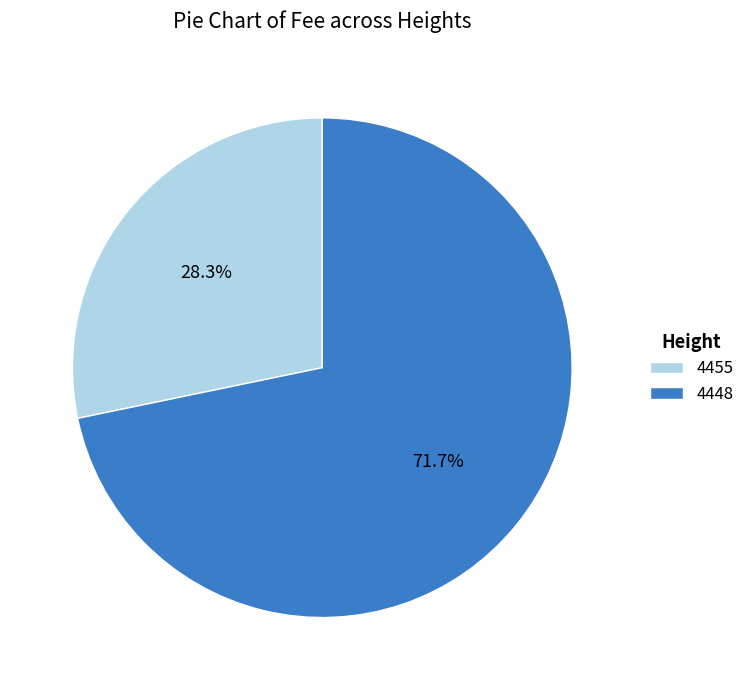

To the nearest percent, what is the difference between the 4455 and 4448 slice percentages?

43%